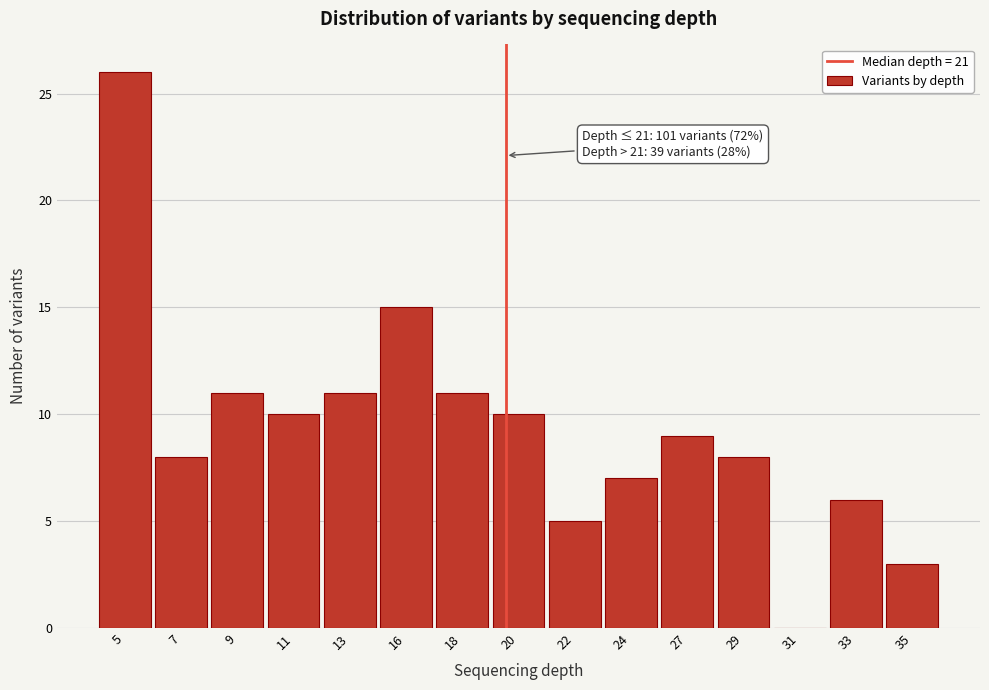

What is the sum of the values at 35 and 24?

10